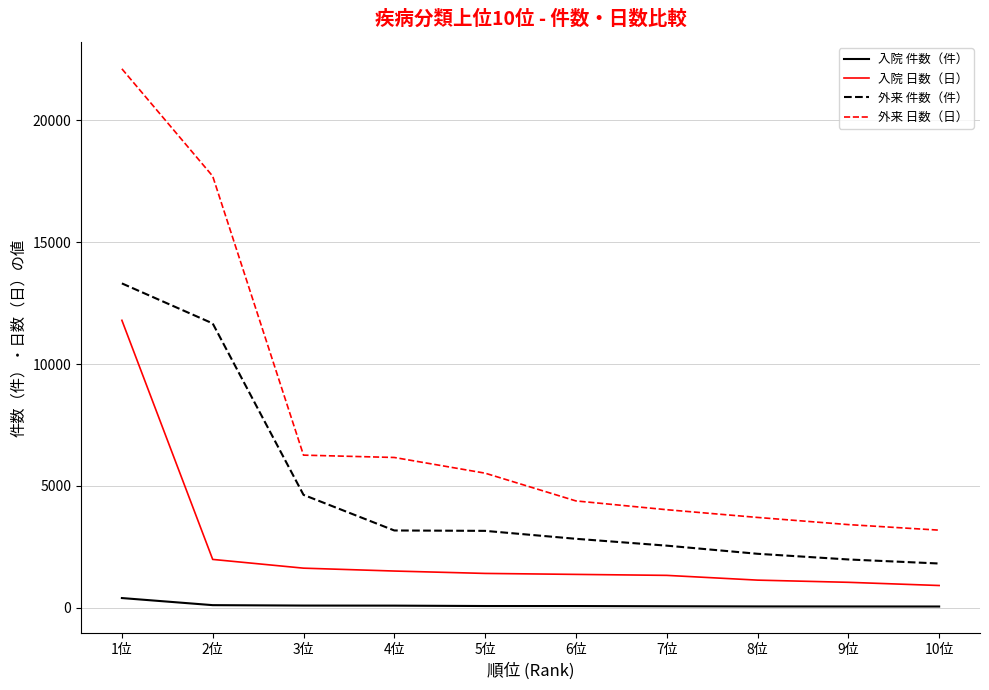

True or false: 外来 件数（件） and 外来 日数（日） cross at least once.

False